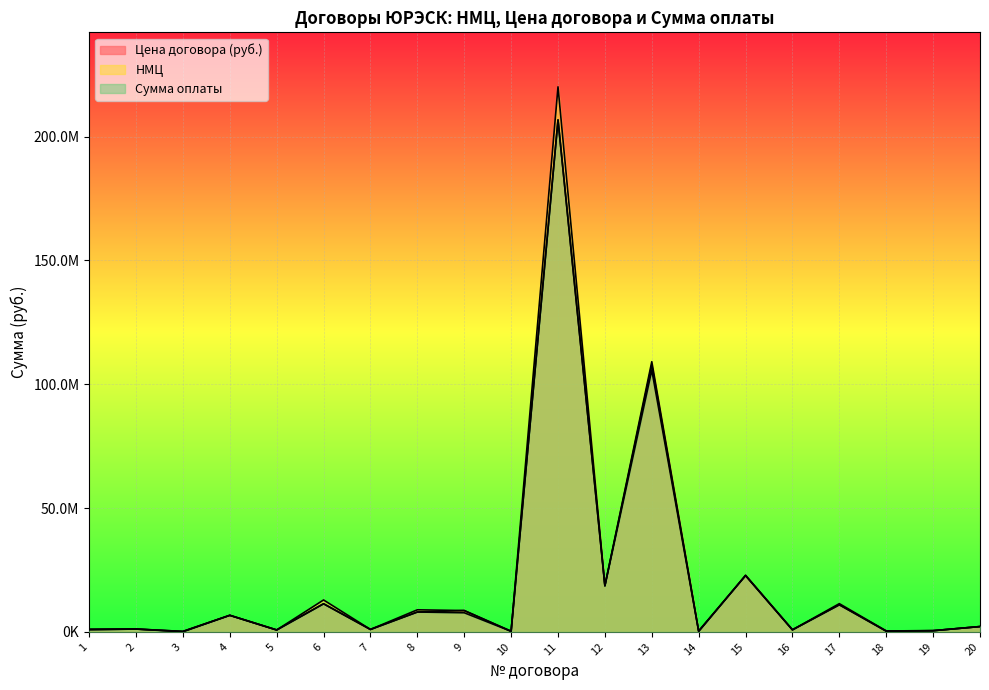

Reading left to right, transcribe all the data shown in this chart.

Цена договора (руб.): 1=915954.8	2=1147013.0	3=197514.5	4=6699319.0	5=780000.0	6=11360921.1	7=990000.0	8=8032600.0	9=8618717.0	10=253000.0	11=206776608.3	12=18699463.7	13=107852706.3	14=235867.0	15=22853898.3	16=840000.0	17=10956322.8	18=387006.2	19=493543.3	20=2160000.0
НМЦ: 1=1100000.0	2=1174000.0	3=197514.5	4=6699319.0	5=780000.0	6=12900000.0	7=990000.0	8=8925199.0	9=8618717.0	10=253000.0	11=220120000.0	12=18611140.0	13=109115000.0	14=408503.0	15=22700000.0	16=840000.0	17=11412839.0	18=394100.0	19=493543.3	20=2160000.0
Сумма оплаты: 1=915954.8	2=1147013.0	3=54794.3	4=6699319.0	5=780000.0	6=11360921.1	7=990000.0	8=8032600.0	9=7734730.3	10=253000.0	11=206776608.3	12=18614397.3	13=105731762.5	14=219328.0	15=22816862.7	16=840000.0	17=10956322.8	18=262100.0	19=493543.3	20=2160000.0